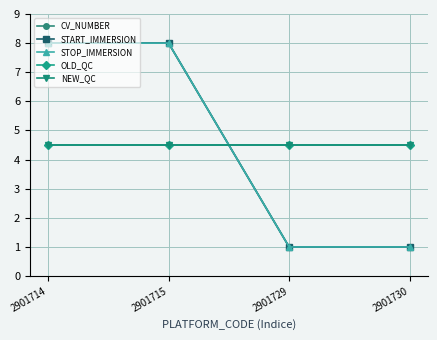

True or false: STOP_IMMERSION and CV_NUMBER intersect in this chart.

False